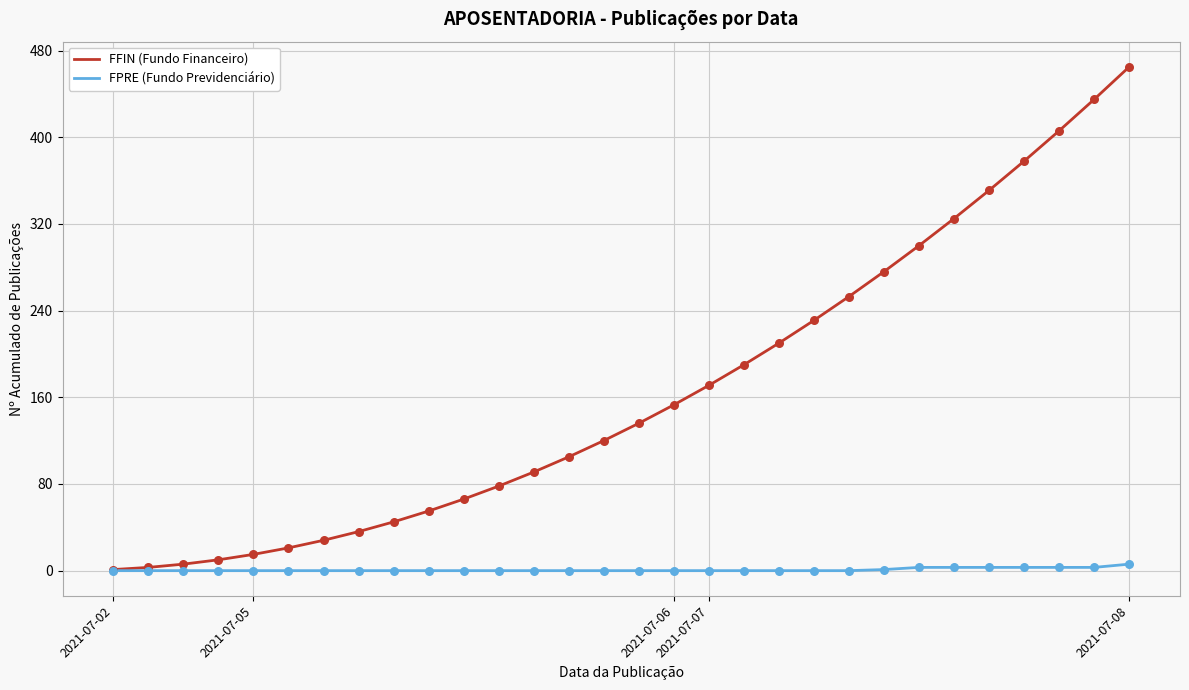

Which series has the largest total across all categories?

FFIN (Fundo Financeiro)